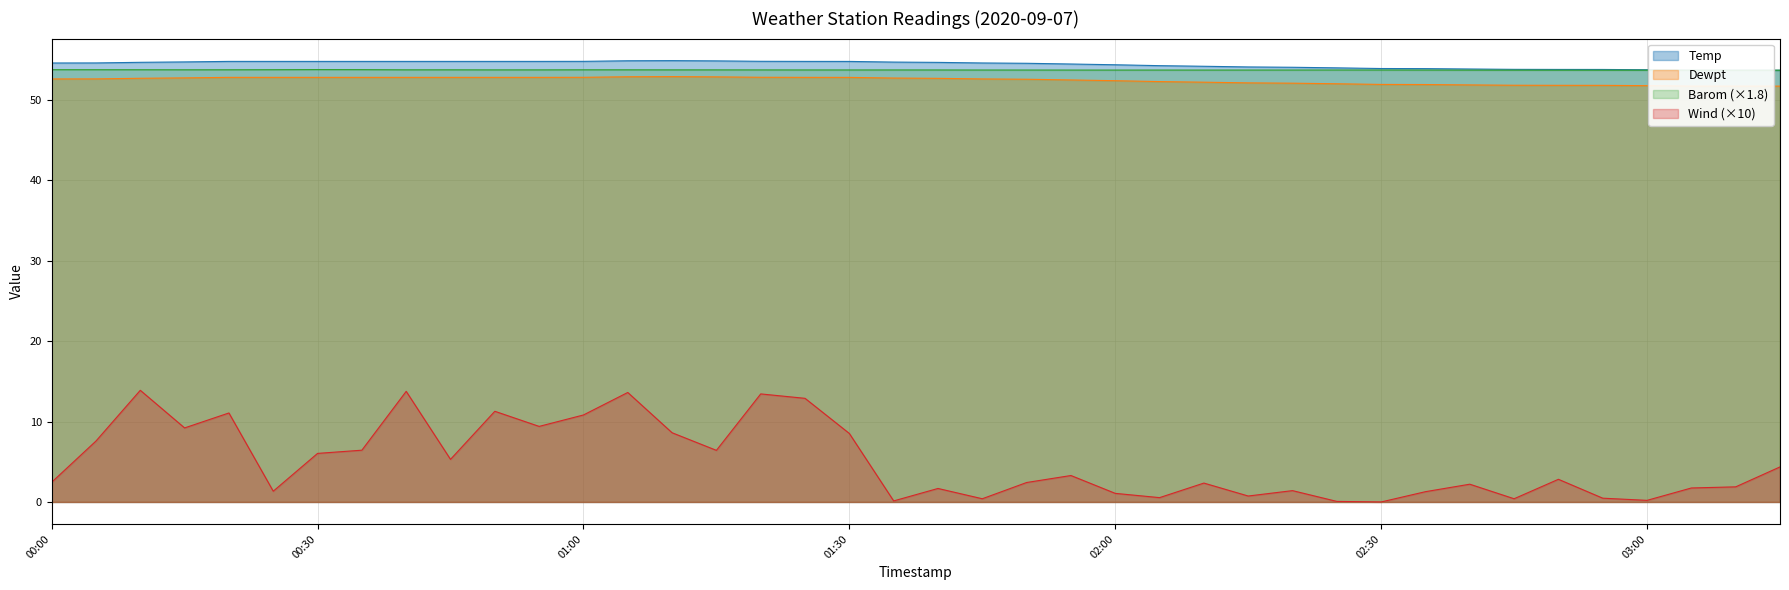

How many data points does each series have?

40